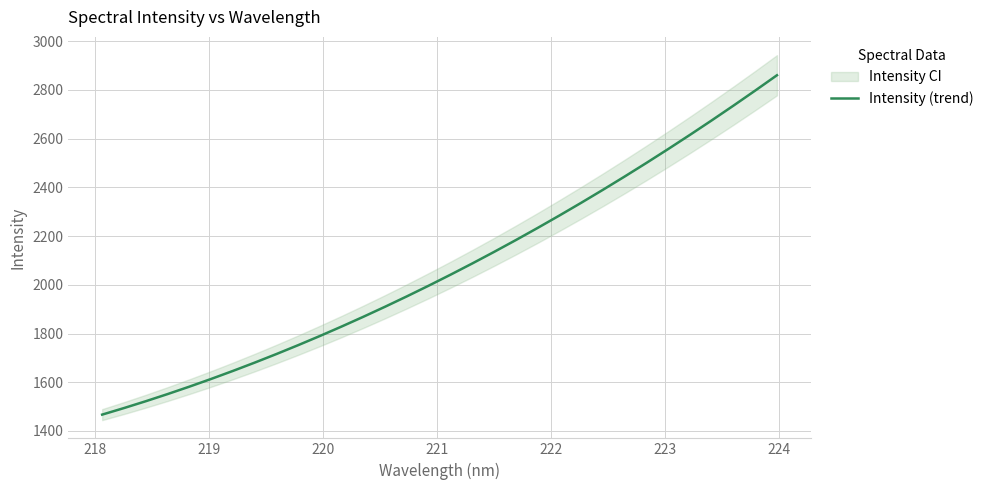

What is the average value?

2070.5